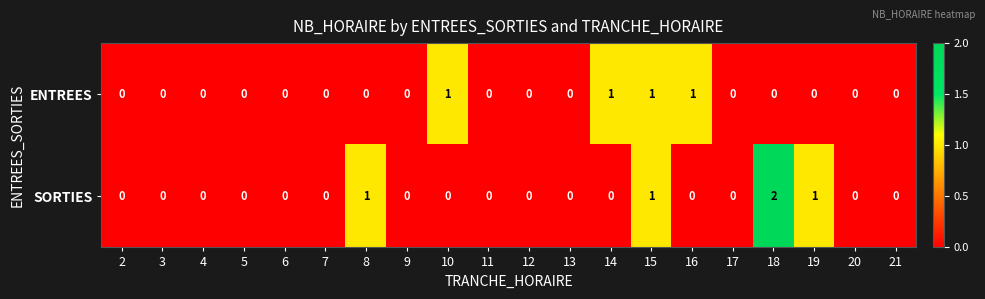

How many data points does each series have?

20